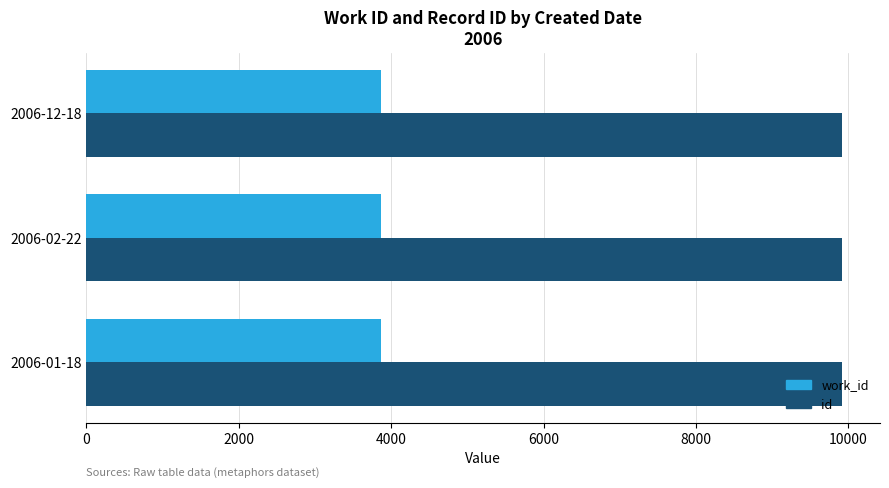

The value of id at 2006-12-18 is 15433. True or false?

False